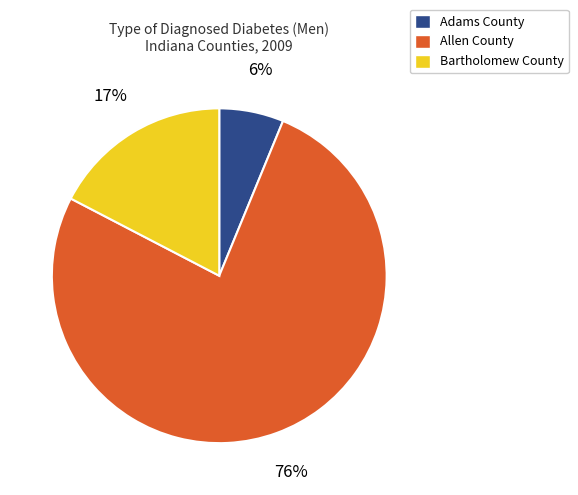

To the nearest percent, what is the average slice percentage?

33%